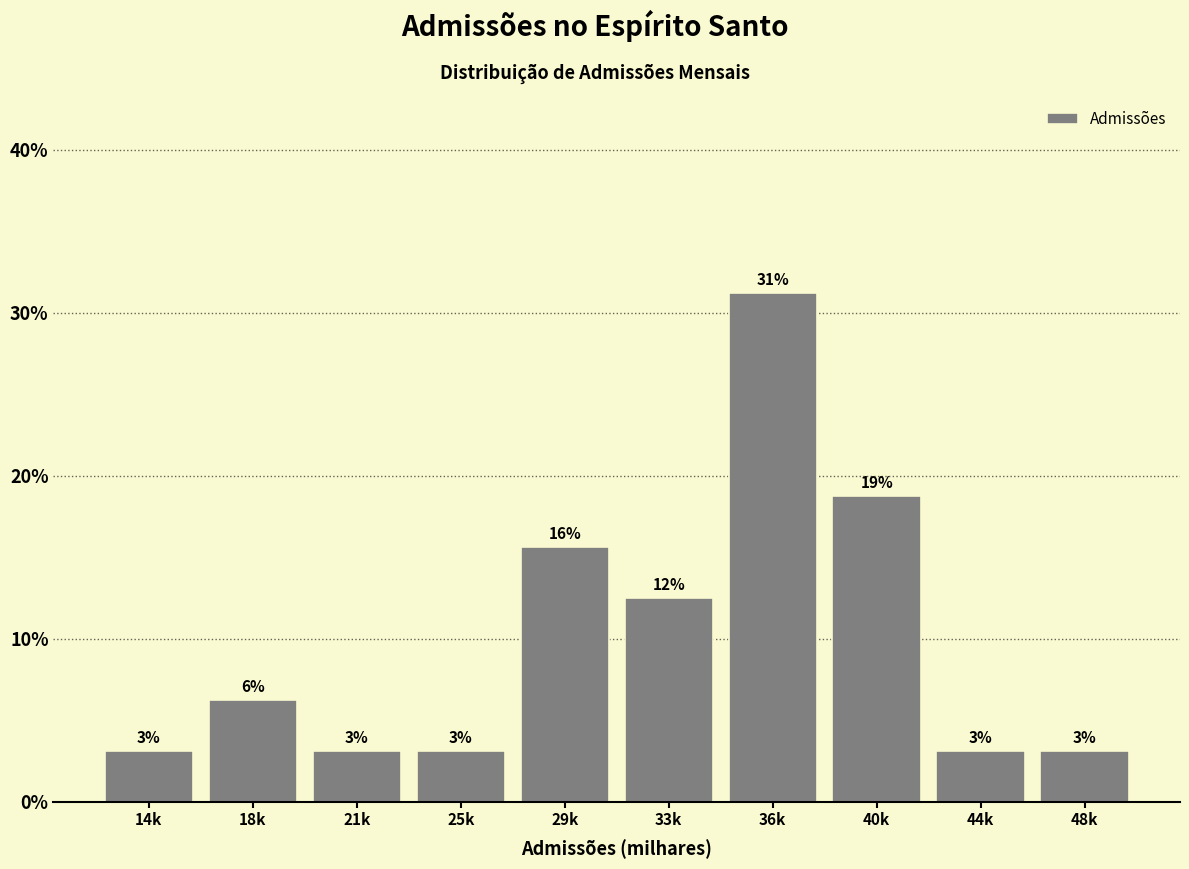

How many bars are there in total?

10